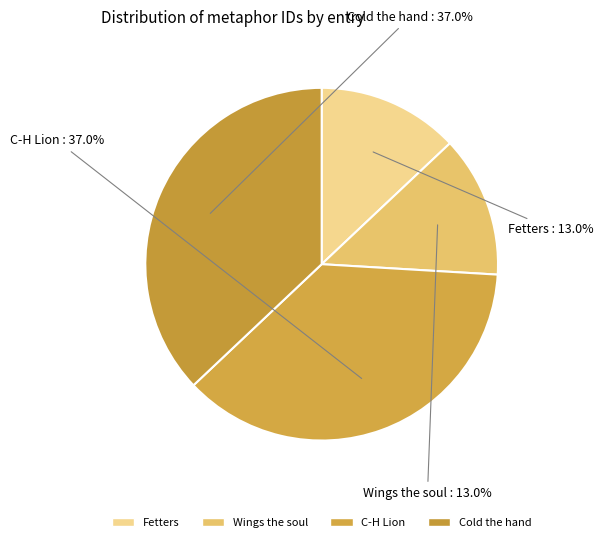

Count the number of slices in the pie.

4